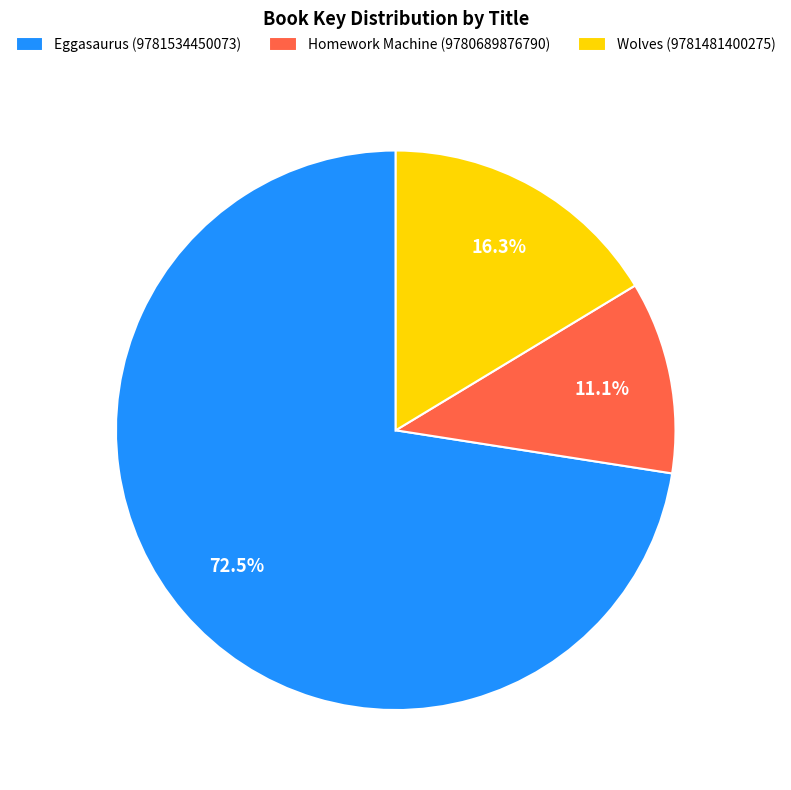

Is it true that Eggasaurus (9781534450073) is 86% of the pie?

False